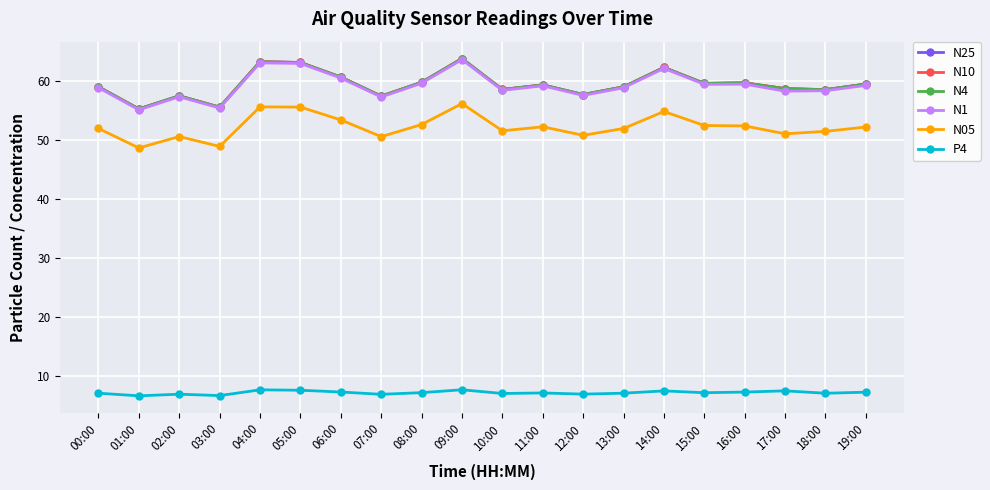

The N4 series shows 94.6 at 06:00. True or false?

False